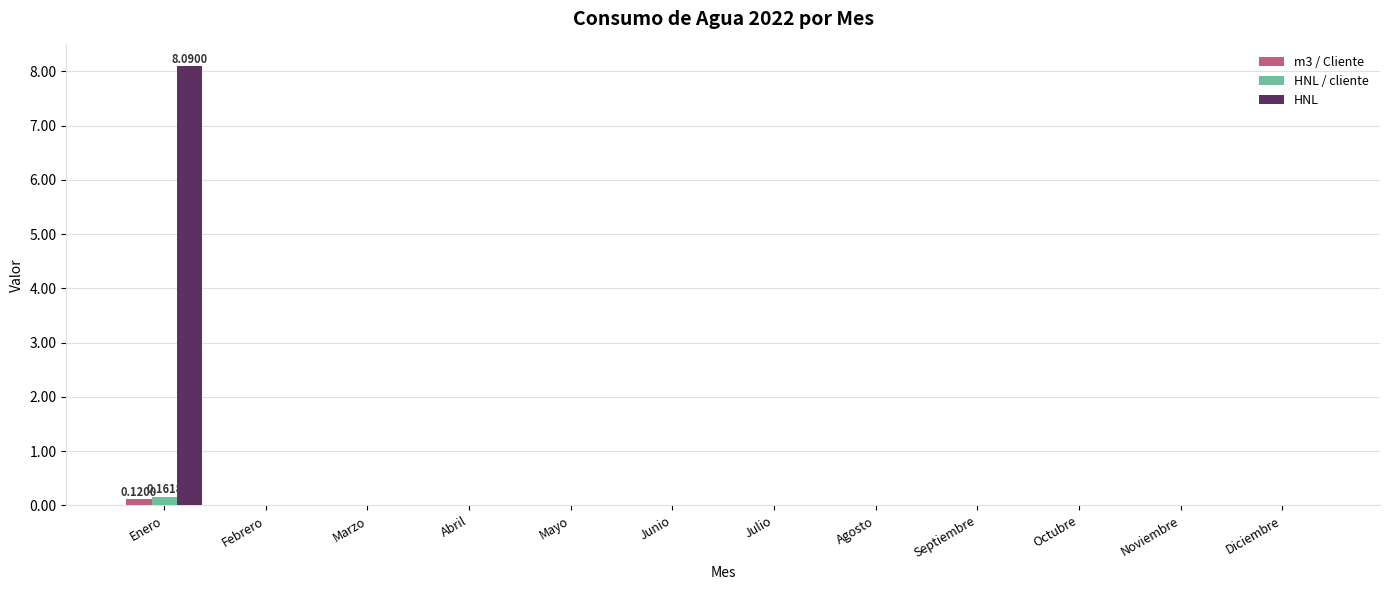

Which series has the largest total across all categories?

HNL